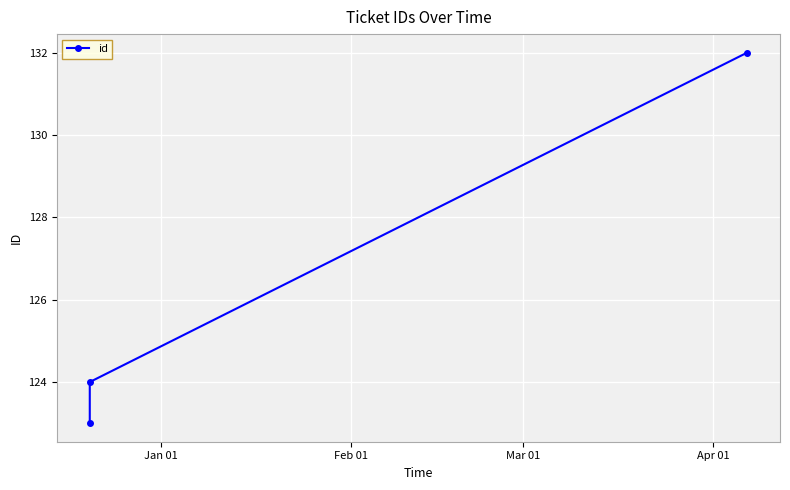

Does the chart have visible grid lines?

Yes